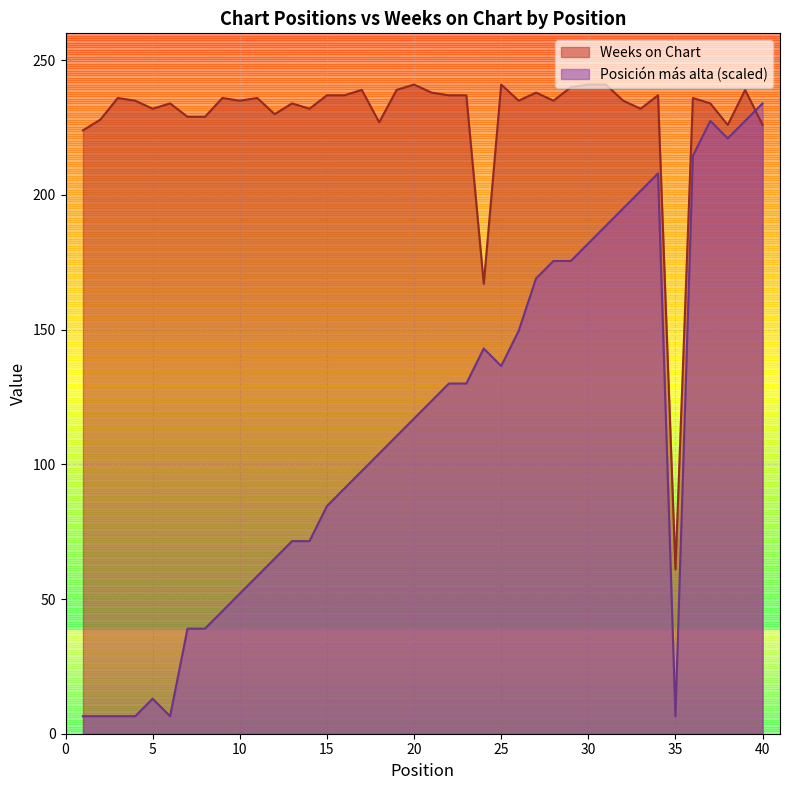

Reading left to right, list all the values displayed in this chart.

Posición más alta: 6.5	6.5	6.5	6.5	13.0	6.5	39.0	39.0	45.5	52.0	58.5	65.0	71.5	71.5	84.5	91.0	97.5	104.0	110.5	117.0	123.5	130.0	130.0	143.0	136.5	149.5	169.0	175.5	175.5	182.0	188.5	195.0	201.5	208.0	6.5	214.5	227.5	221.0	227.5	234.0
Weeks on Chart: 224.0	228.0	236.0	235.0	232.0	234.0	229.0	229.0	236.0	235.0	236.0	230.0	234.0	232.0	237.0	237.0	239.0	227.0	239.0	241.0	238.0	237.0	237.0	167.0	241.0	235.0	238.0	235.0	240.0	241.0	241.0	235.0	232.0	237.0	61.0	236.0	234.0	226.0	239.0	226.0